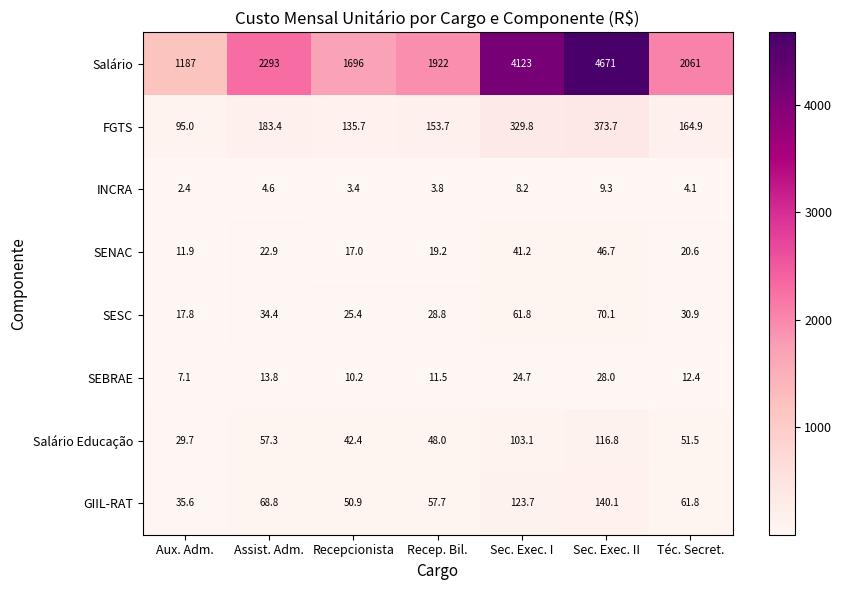

The Salário series shows 1338.1 at Sec. Exec. I. True or false?

False